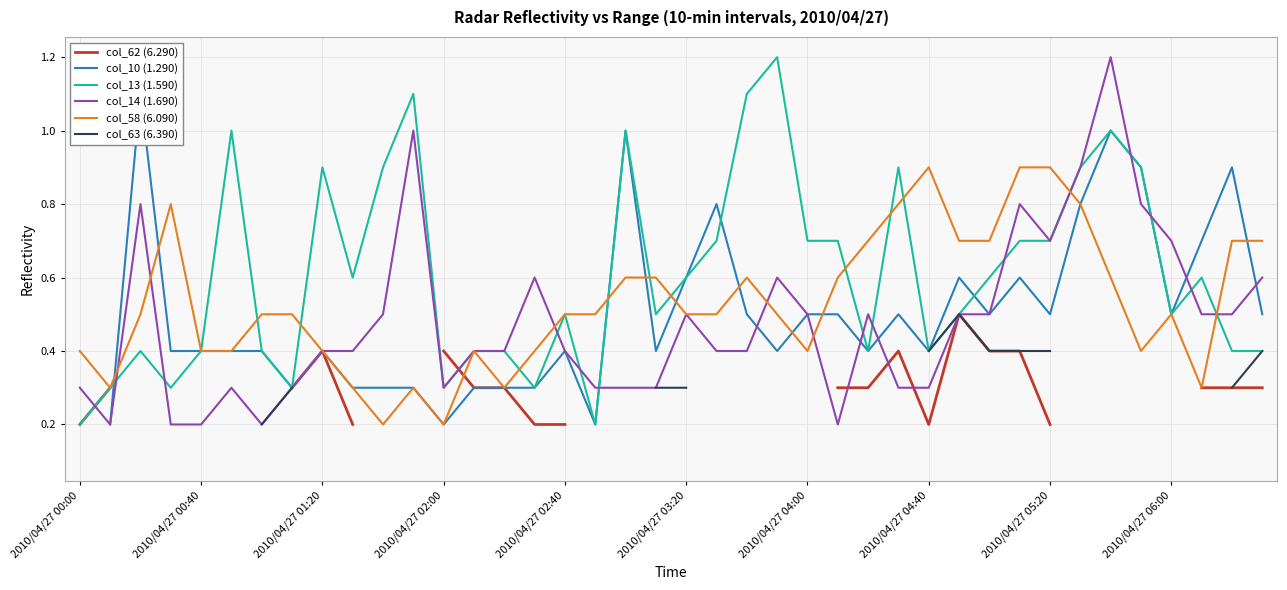

Which has a higher value, 14 or 39?

14